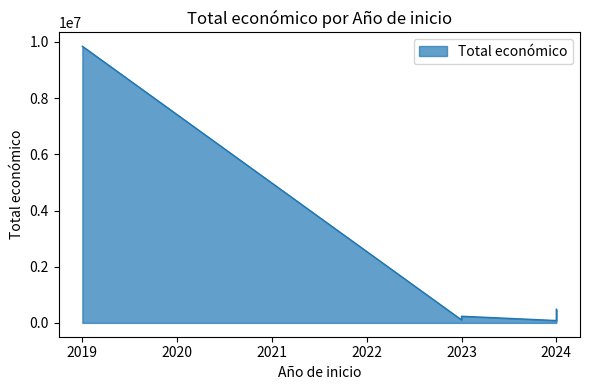

Which has a higher value, 2024 or 2024?

2024